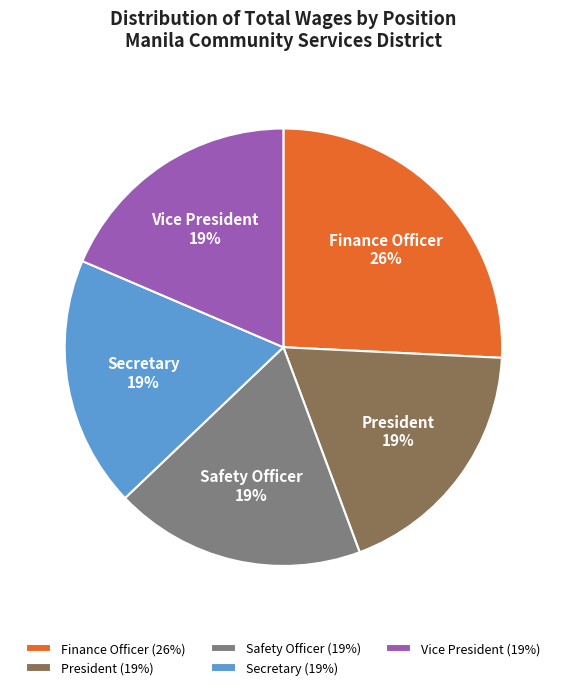

The Finance Officer slice represents 36% of the pie. True or false?

False